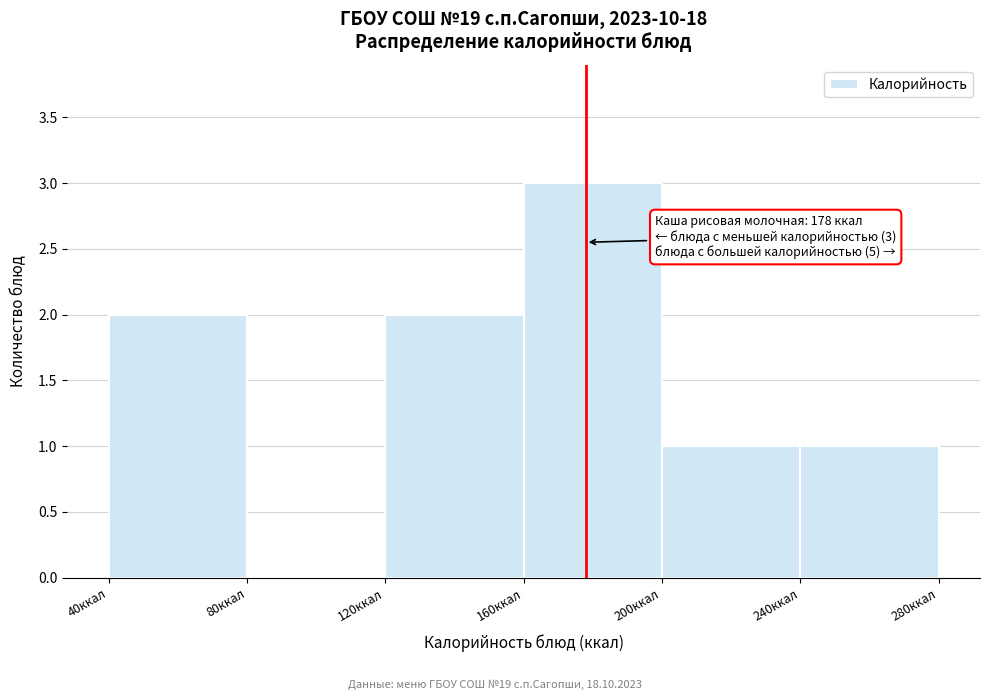

Over which range of the x-axis is the bar tallest?

160 to 200